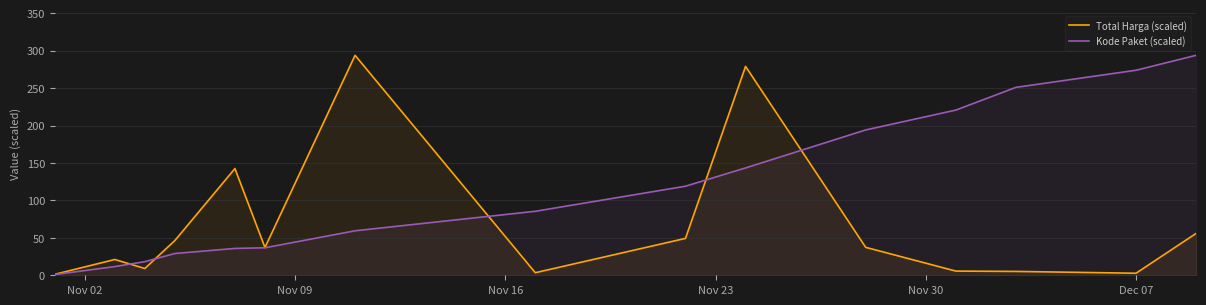

True or false: Kode Paket (scaled) has more than 0 points higher than both neighbors.

False